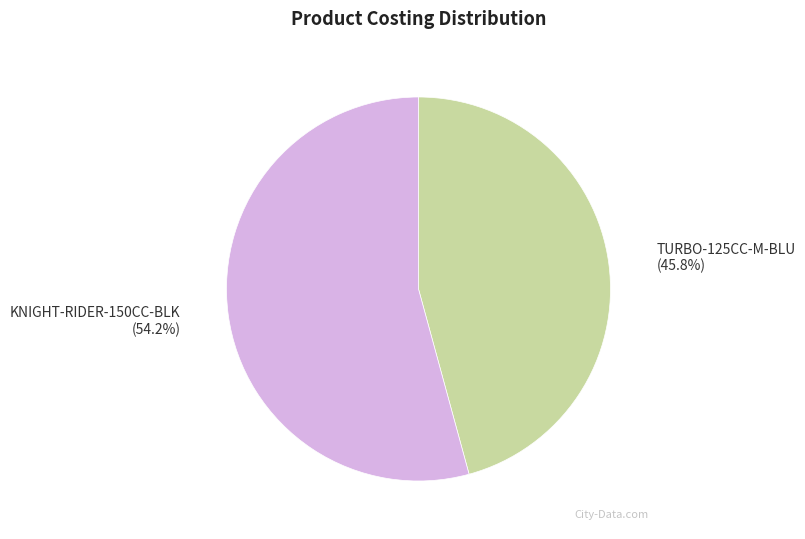

To the nearest percent, what is the difference between the KNIGHT-RIDER-150CC-BLK and TURBO-125CC-M-BLU slice percentages?

8%